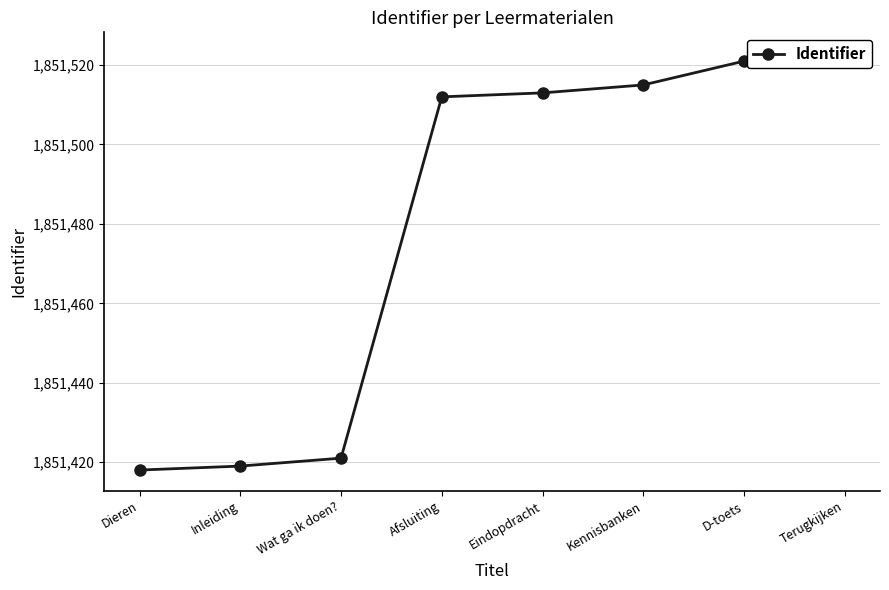

The chart shows a value of 1851419 at Inleiding. True or false?

True